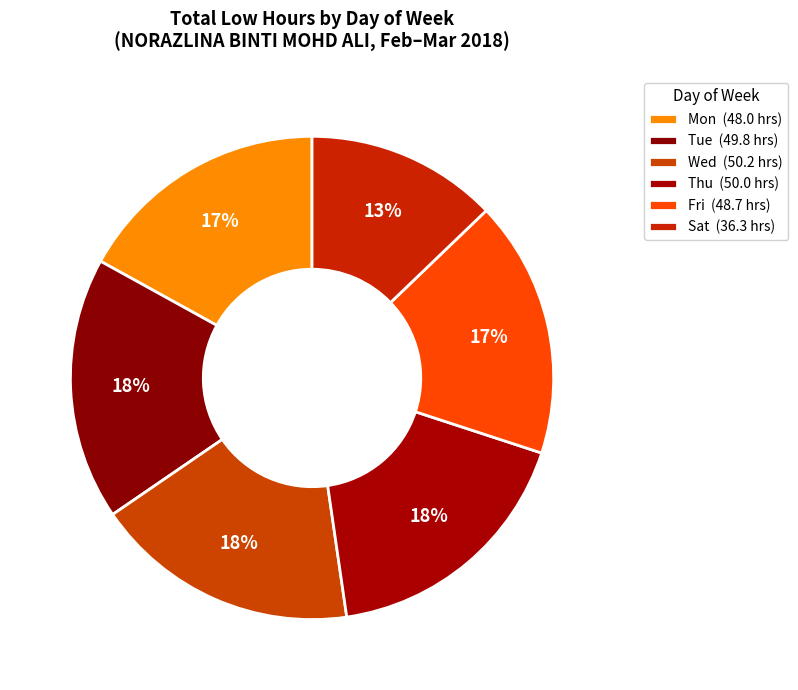

Count the number of slices in the pie.

6